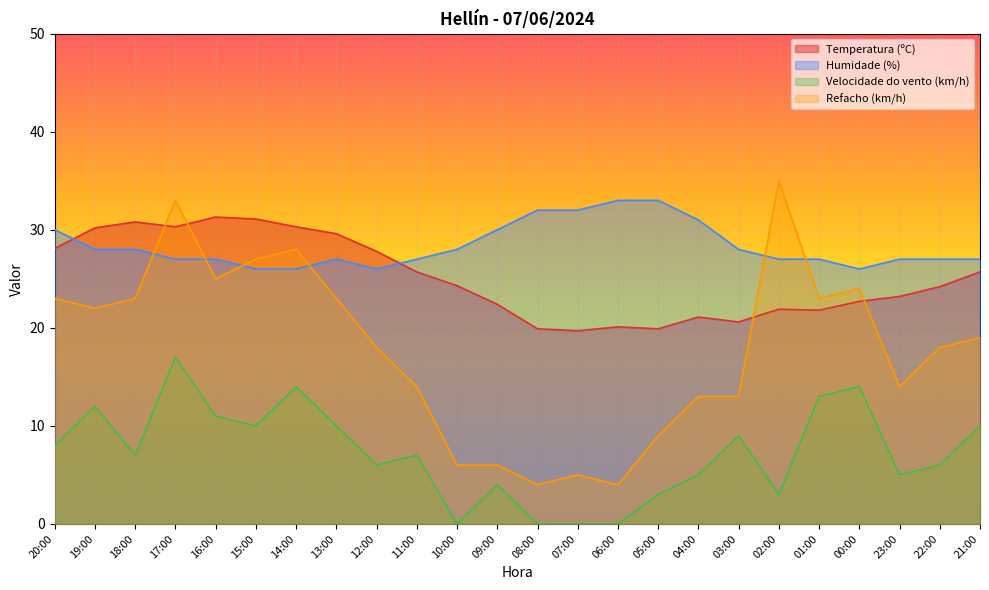

Reading right to left, list all the values displayed in this chart.

Temperatura (ºC): 25.7	24.2	23.2	22.7	21.8	21.9	20.6	21.1	19.9	20.1	19.7	19.9	22.4	24.3	25.7	27.8	29.6	30.3	31.1	31.3	30.3	30.8	30.2	28.1
Humidade (%): 27.0	27.0	27.0	26.0	27.0	27.0	28.0	31.0	33.0	33.0	32.0	32.0	30.0	28.0	27.0	26.0	27.0	26.0	26.0	27.0	27.0	28.0	28.0	30.0
Velocidade do vento (km/h): 10.0	6.0	5.0	14.0	13.0	3.0	9.0	5.0	3.0	0.0	0.0	0.0	4.0	0.0	7.0	6.0	10.0	14.0	10.0	11.0	17.0	7.0	12.0	8.0
Refacho (km/h): 19.0	18.0	14.0	24.0	23.0	35.0	13.0	13.0	9.0	4.0	5.0	4.0	6.0	6.0	14.0	18.0	23.0	28.0	27.0	25.0	33.0	23.0	22.0	23.0